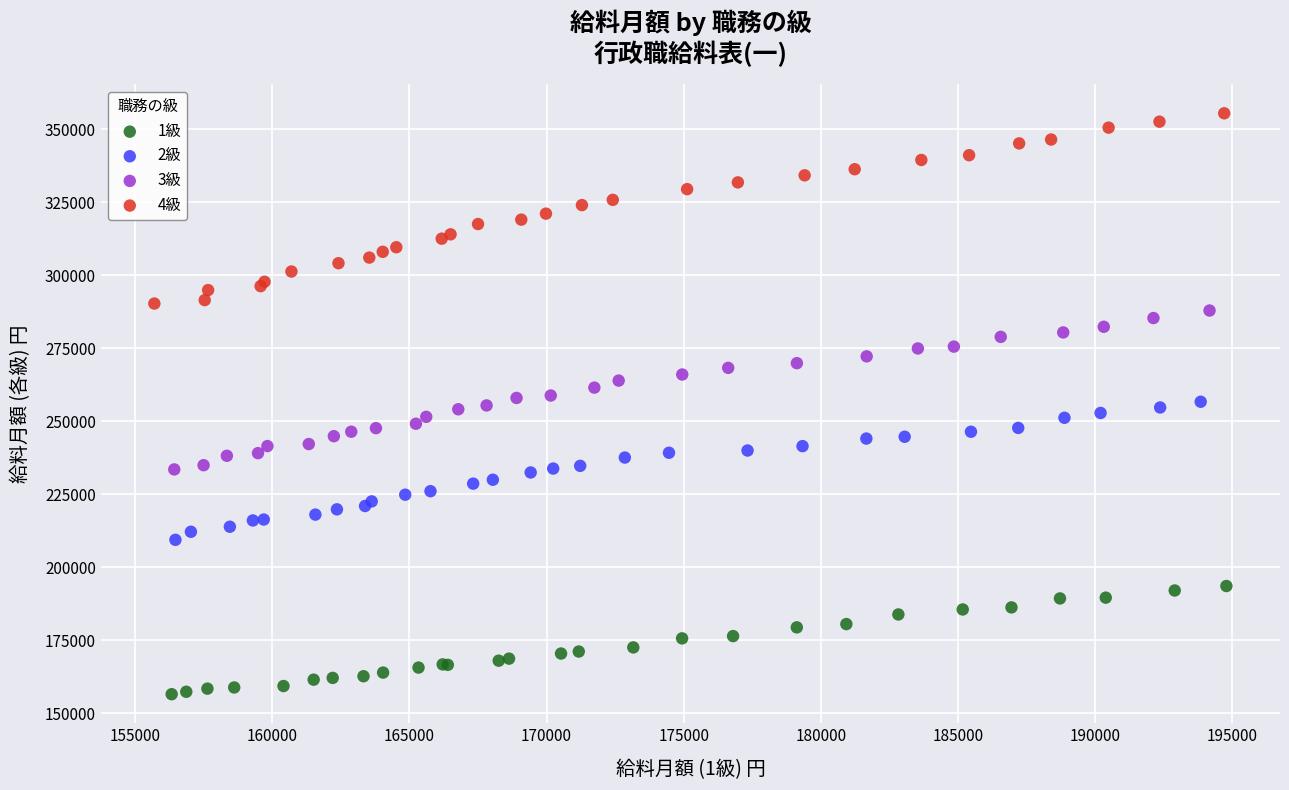

Which series has the widest spread of Y values?

4級